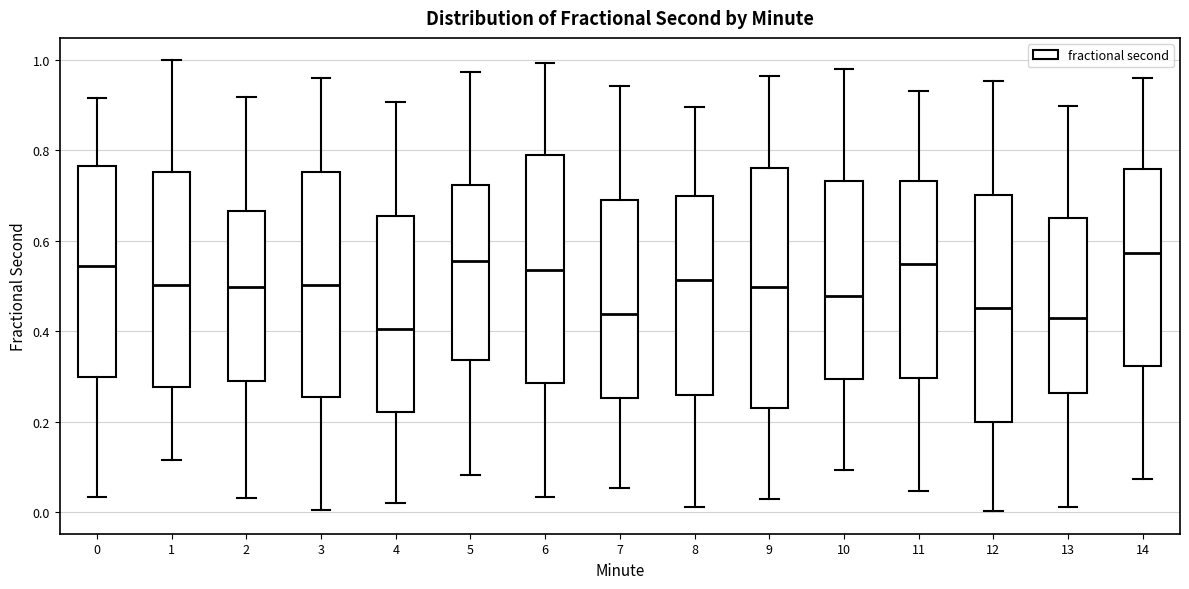

Where is the upper edge of the box at x = 6 on the y-axis? The values are not printed on the chart, so give them approximately, as read against the axis.

0.78